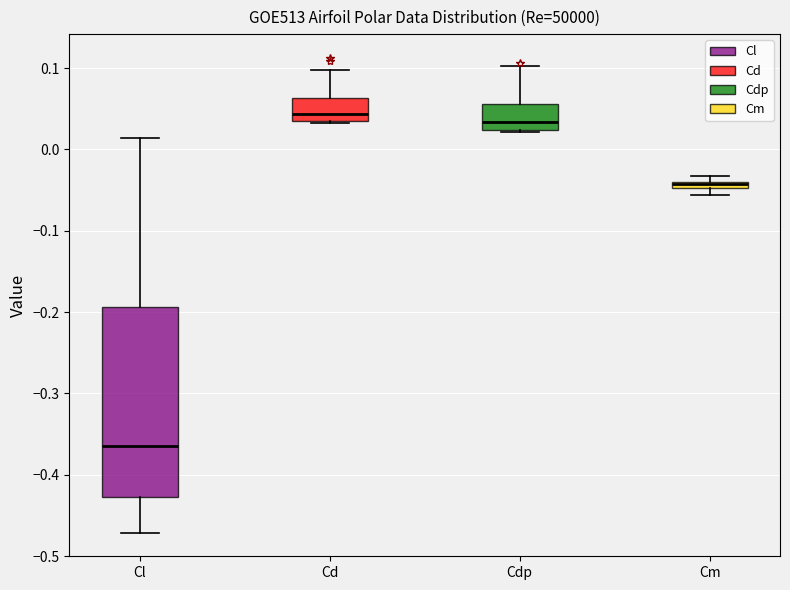

Where does the lower whisker of the box for Cl end on the y-axis? The values are not printed on the chart, so give them approximately, as read against the axis.

-0.47